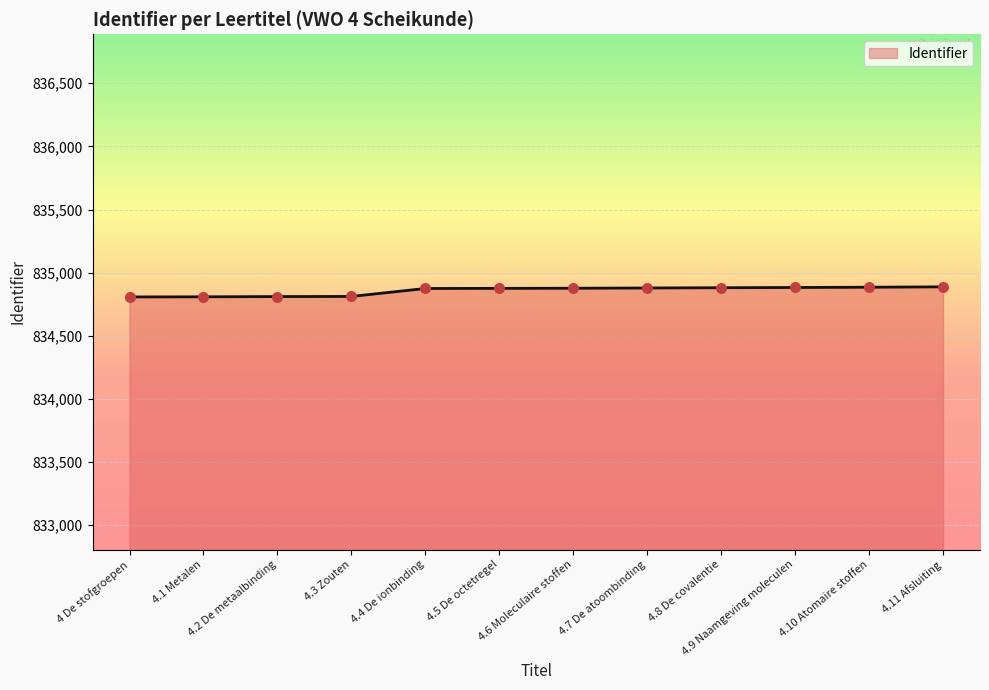

What is the change in value from 4.10 Atomaire stoffen to 4.11 Afsluiting?

+3